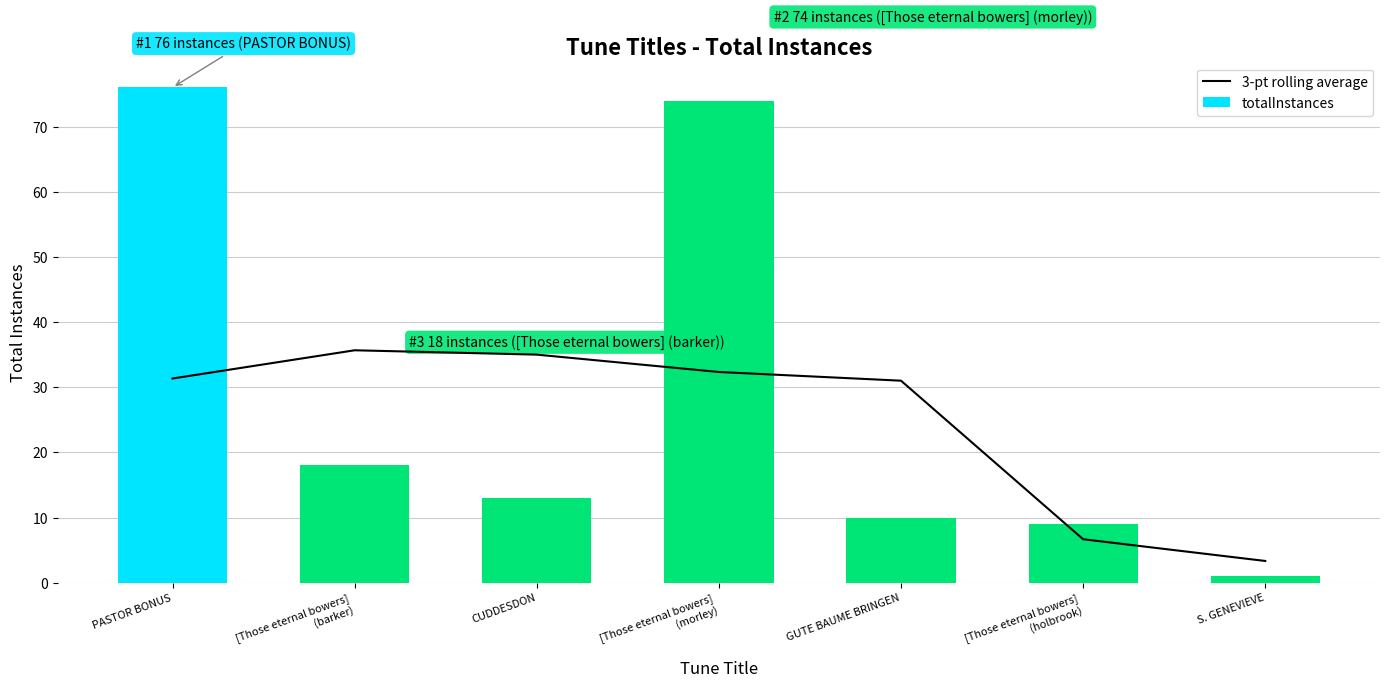

What is the lowest value of the 3-pt rolling average series?

3.3